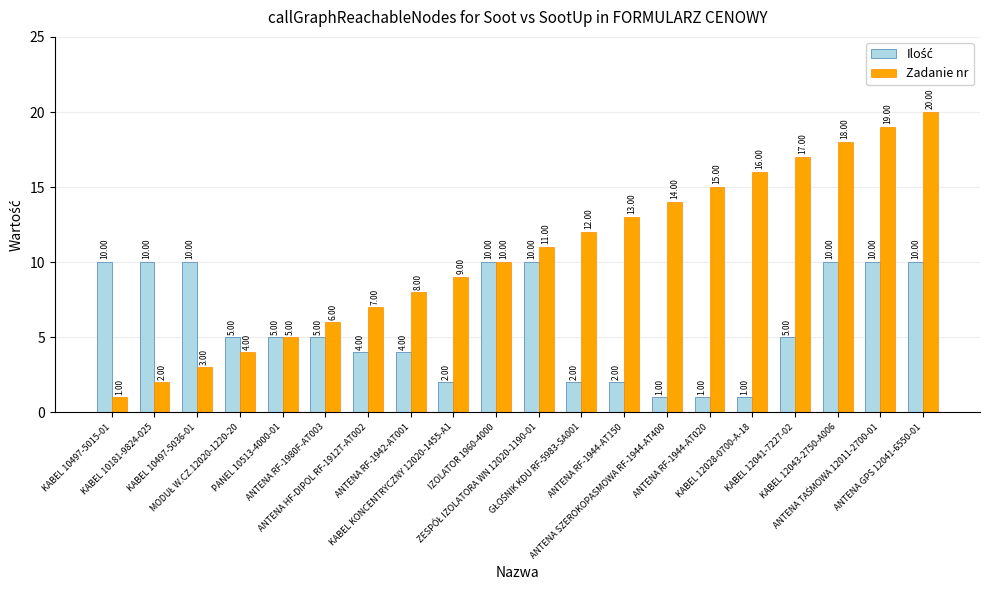

What is the difference between the maximum and minimum values in the Zadanie nr series?

19